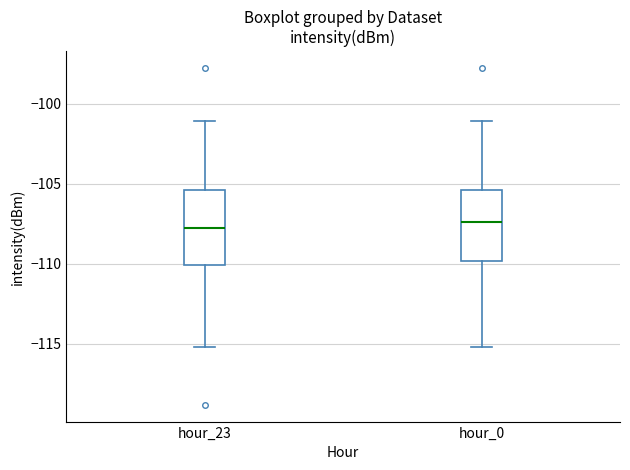

Reading left to right, read every box against the y-axis: the position of its median line, the range the box covers, and the ends of its whiskers. The values are not printed on the chart, so give them approximately, as read against the axis.

hour_23: median -107.5, box -110.0 to -105.5, whiskers -115.0 to -101.0
hour_0: median -107.5, box -110.0 to -105.5, whiskers -115.0 to -101.0